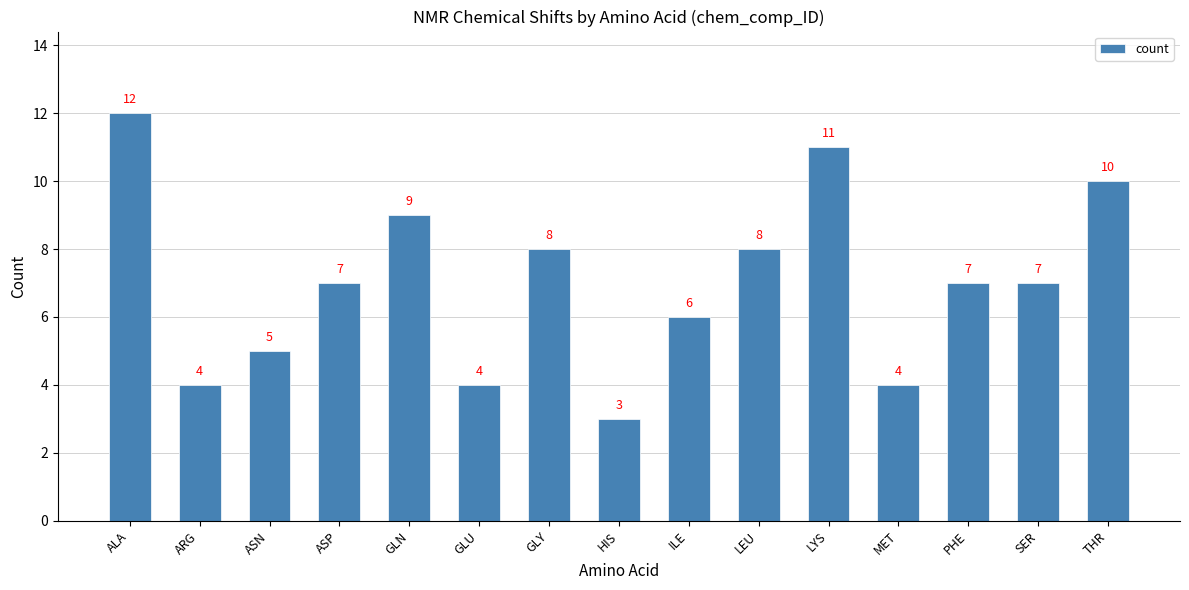

Where does the data first go above 7?

ALA